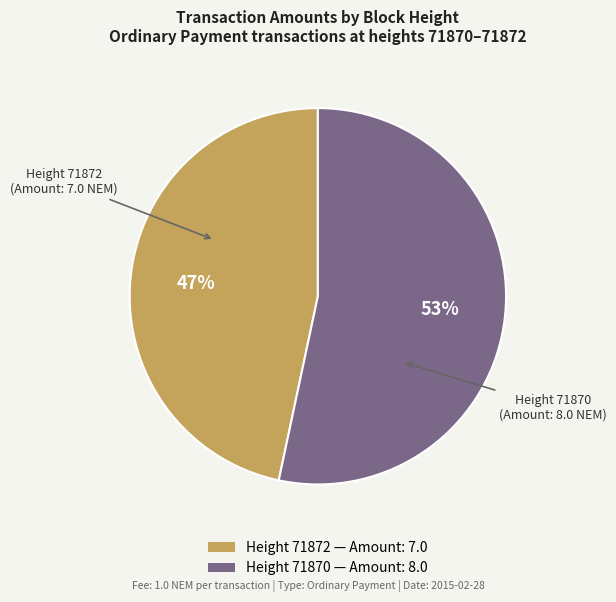

Rank the categories by value from highest to lowest.

Height 71870 — Amount: 8.0, Height 71872 — Amount: 7.0